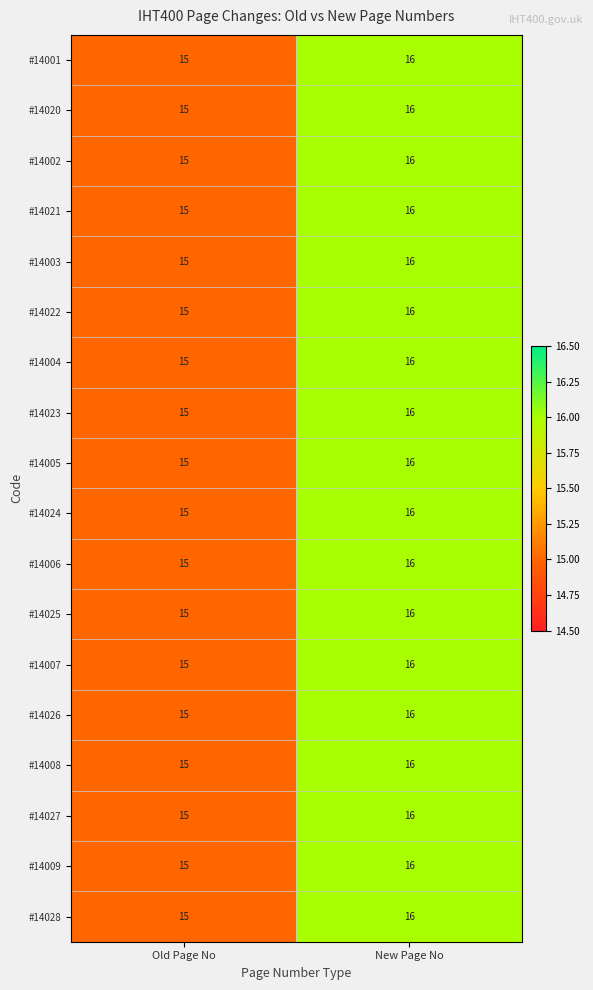

True or false: #14002 has a value of 28 at New Page No.

False